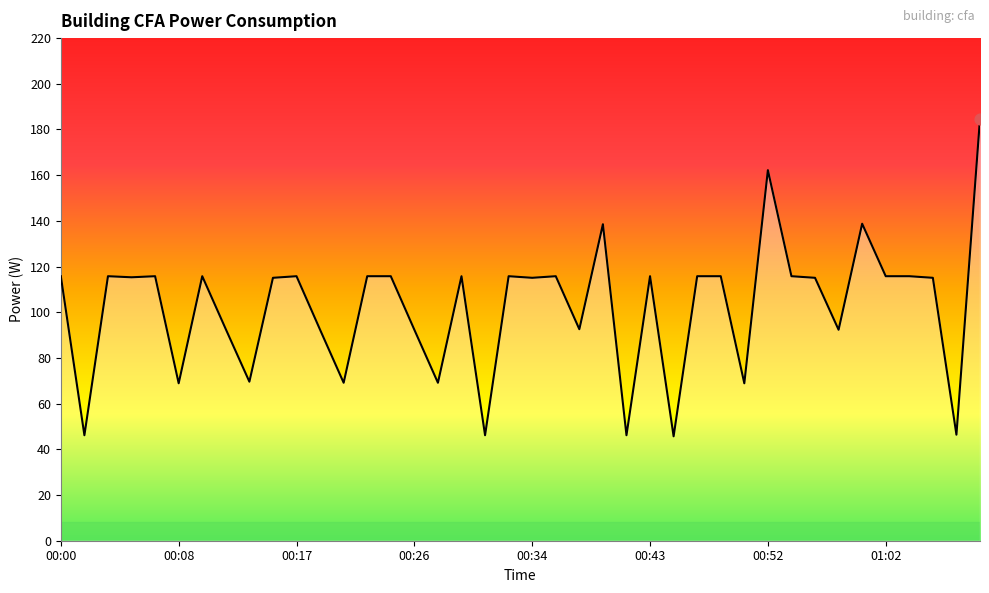

What is the difference between the maximum and minimum values?

139.0